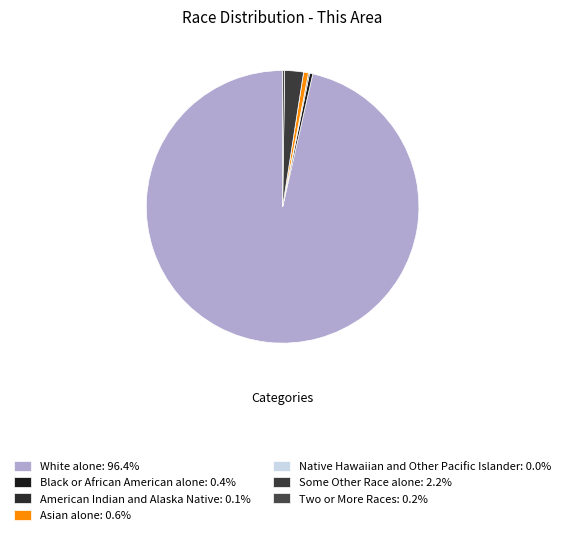

Which category has the biggest portion of the pie?

White alone